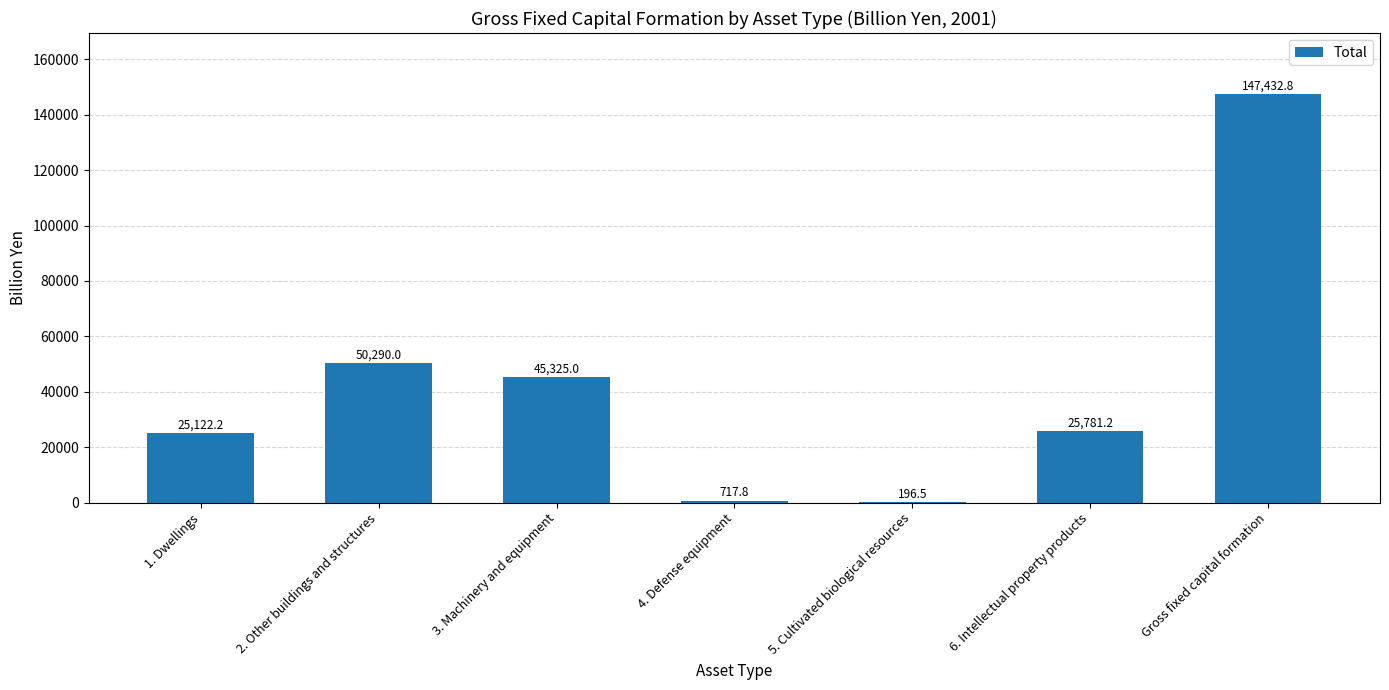

At which label is the value closest to 73814?

2. Other buildings and structures